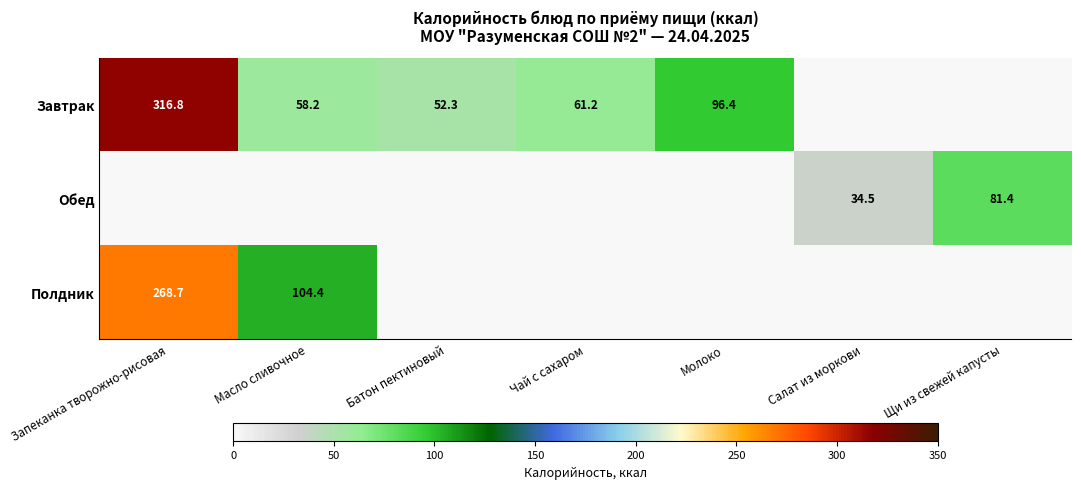

Is it true that Обед equals 34.5 at Салат из моркови?

True